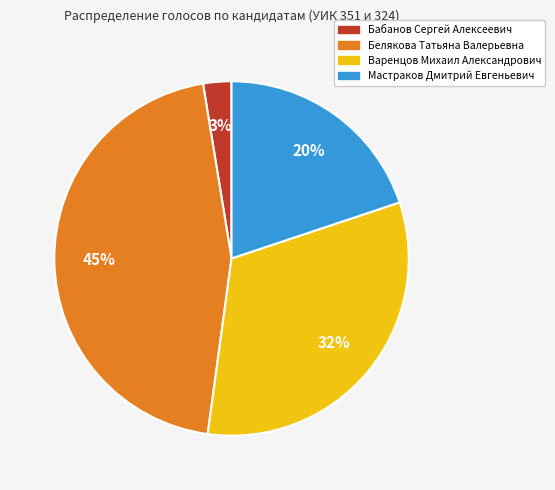

Does any single category account for the majority?

No